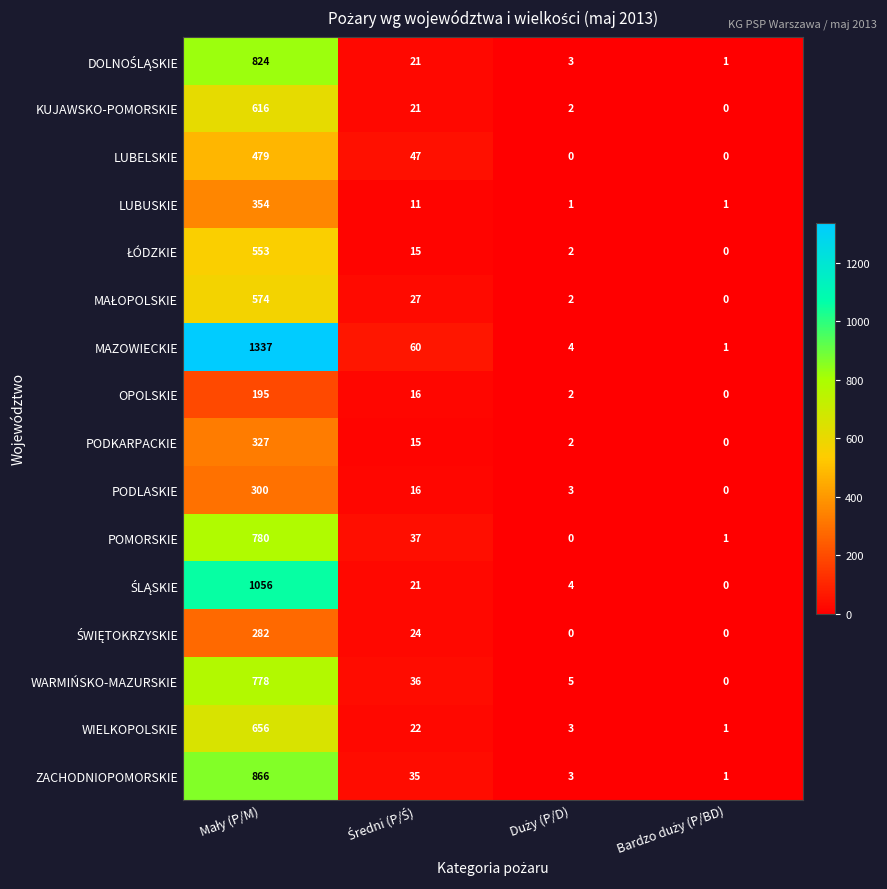

Which series has the widest spread of values?

MAZOWIECKIE